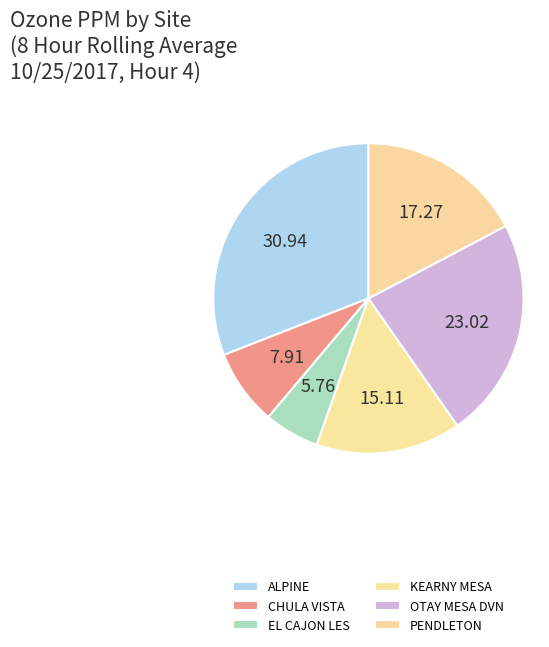

Count the number of slices in the pie.

6